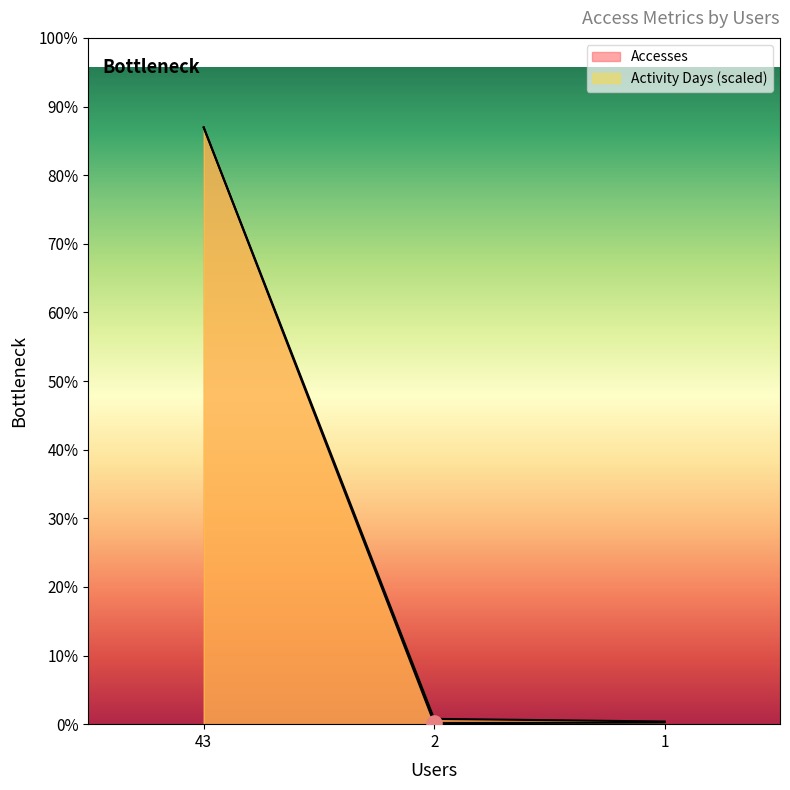

Which series reaches the minimum Y coordinate?

Accesses